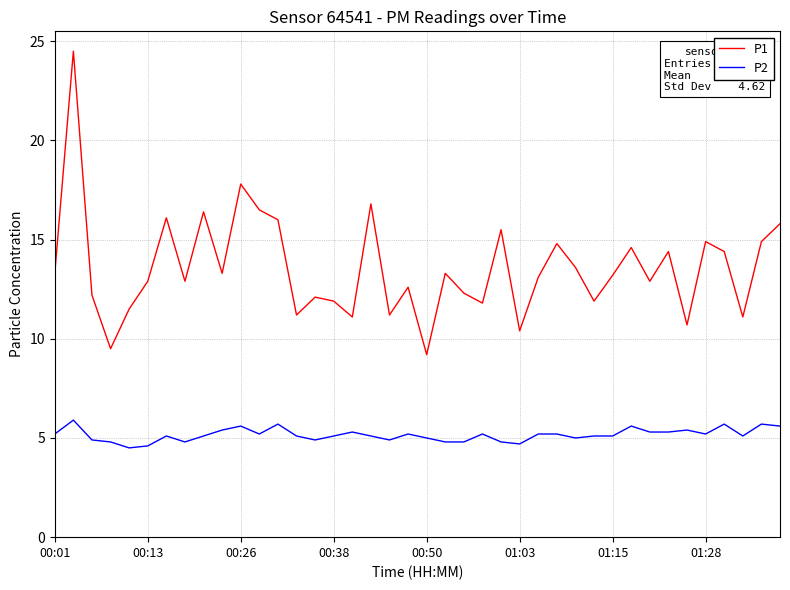

Rank the series by their maximum value, from lowest to highest.

P2, P1